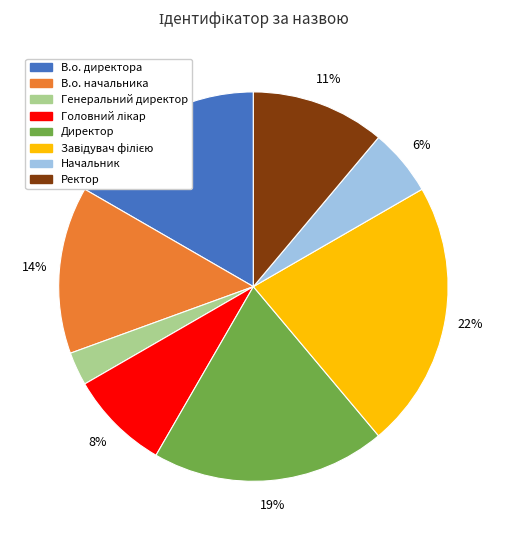

Does any single category account for the majority?

No